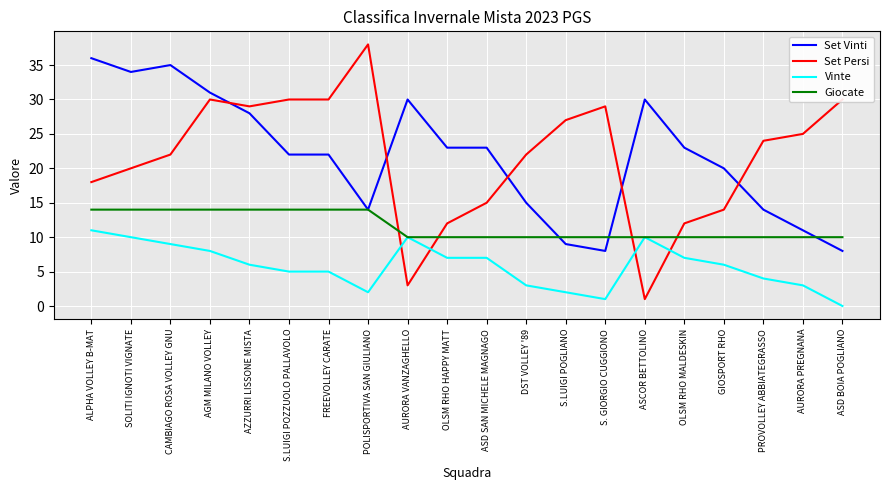

What is the spread (max minus min) of values at OLSM RHO MALDESKIN?

16